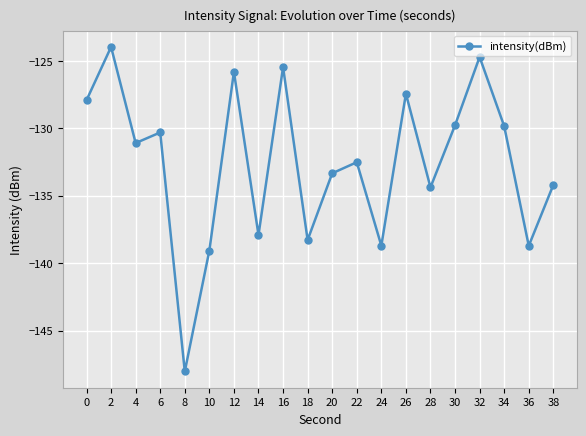

Reading left to right, transcribe all the data shown in this chart.

0=-127.9	2=-124.0	4=-131.1	6=-130.3	8=-148.0	10=-139.1	12=-125.8	14=-137.9	16=-125.5	18=-138.3	20=-133.3	22=-132.5	24=-138.7	26=-127.4	28=-134.4	30=-129.8	32=-124.7	34=-129.8	36=-138.7	38=-134.2